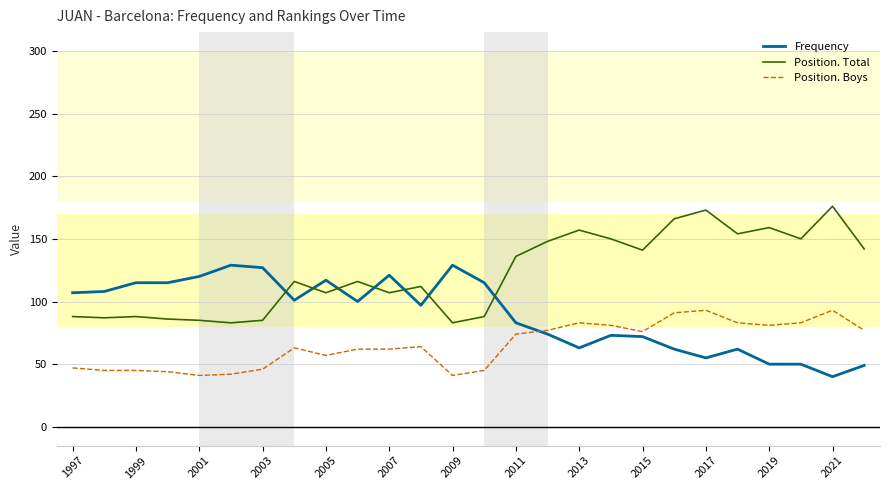

What is the maximum value for Frequency?

129